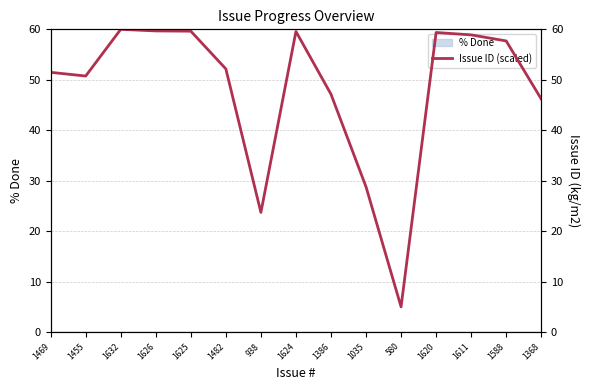

Reading left to right, extract all data points from this chart.

1469=51.5	1455=50.7	1632=60.0	1626=59.7	1625=59.6	1482=52.2	938=23.7	1624=59.6	1386=47.1	1035=28.8	580=5.0	1620=59.4	1611=58.9	1588=57.7	1368=46.2